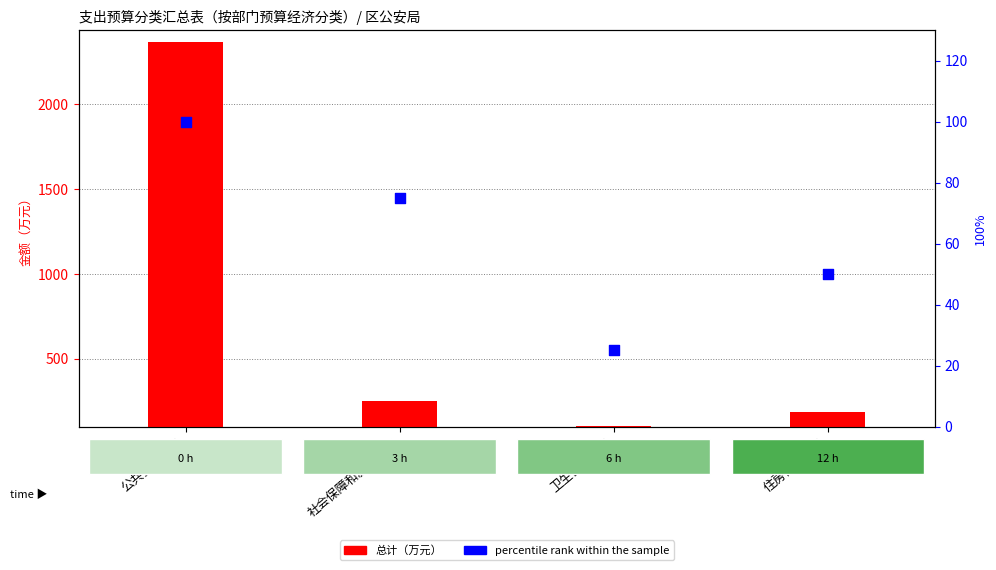

What is the ratio of the value at 卫生健康支出 to the value at 社会保障和就业支出?

0.3